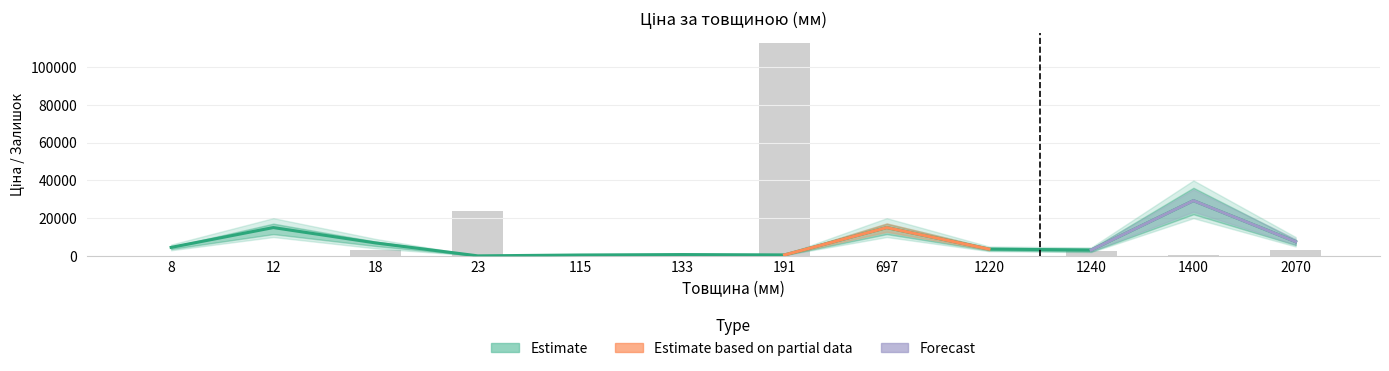

Reading left to right, list all the values displayed in this chart.

Ціна: 8=4531.4	12=15019.2	18=6879.5	23=32.0	115=491.7	133=719.6	191=535.4	697=15019.2	1220=3622.2	1240=3136.8	1400=29294.9	2070=7545.9
Залишок: 8=0.0	12=0.0	18=3280.0	23=23920.0	115=640.0	133=720.0	191=112560.0	697=0.0	1220=160.0	1240=2480.0	1400=400.0	2070=3360.0